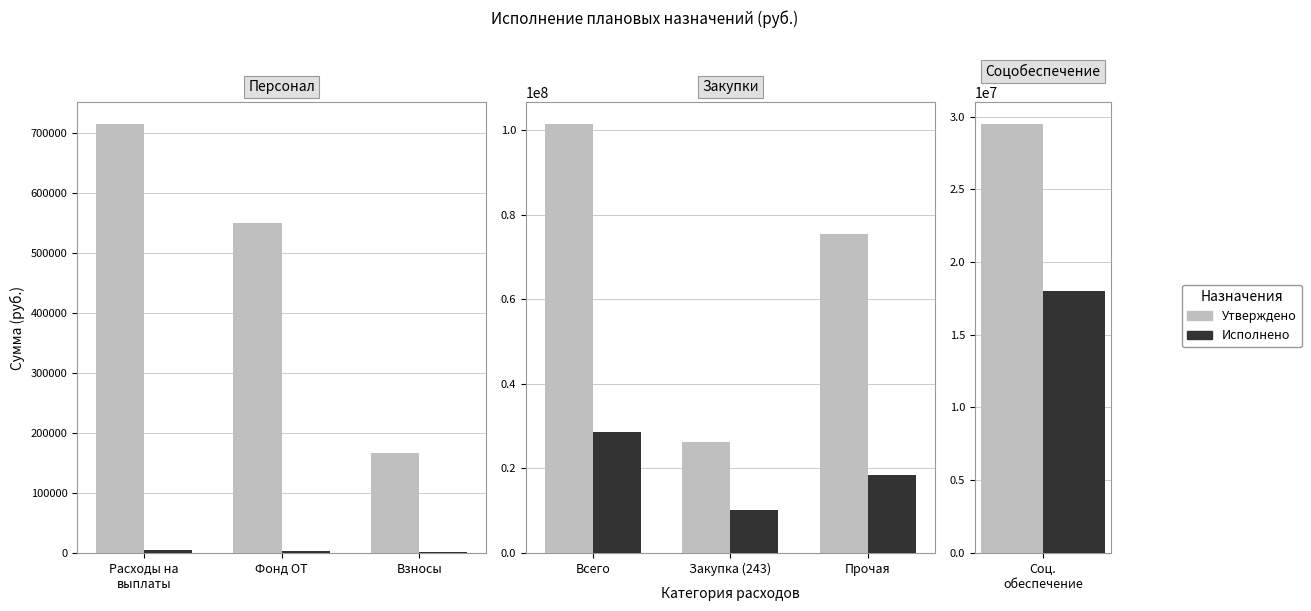

Rank the series by their average value, from highest to lowest.

Утверждено, Исполнено